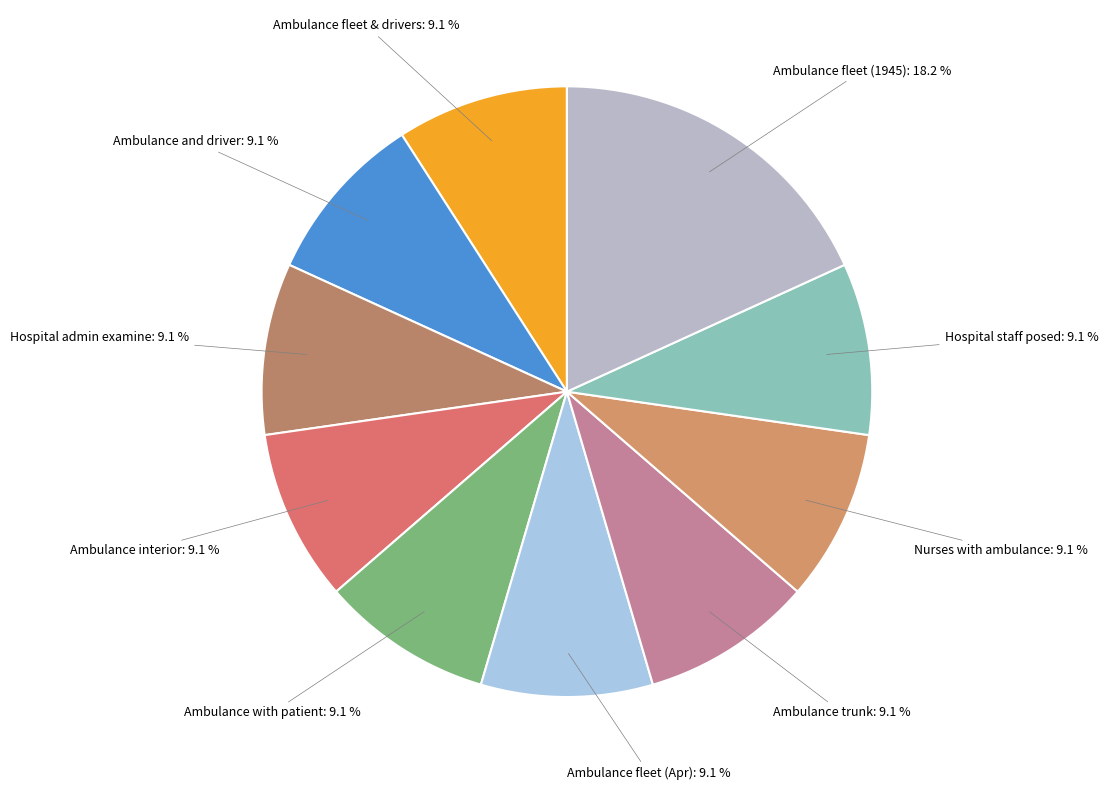

Is there any slice that represents more than half of the pie?

No